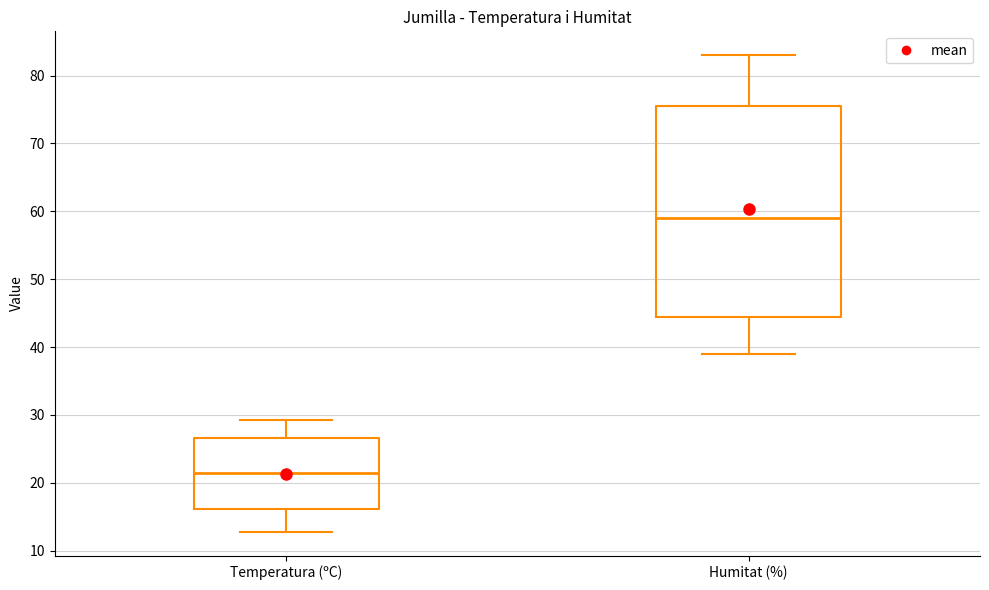

Where is the lower edge of the box for Temperatura (ºC) on the y-axis? The values are not printed on the chart, so give them approximately, as read against the axis.

16